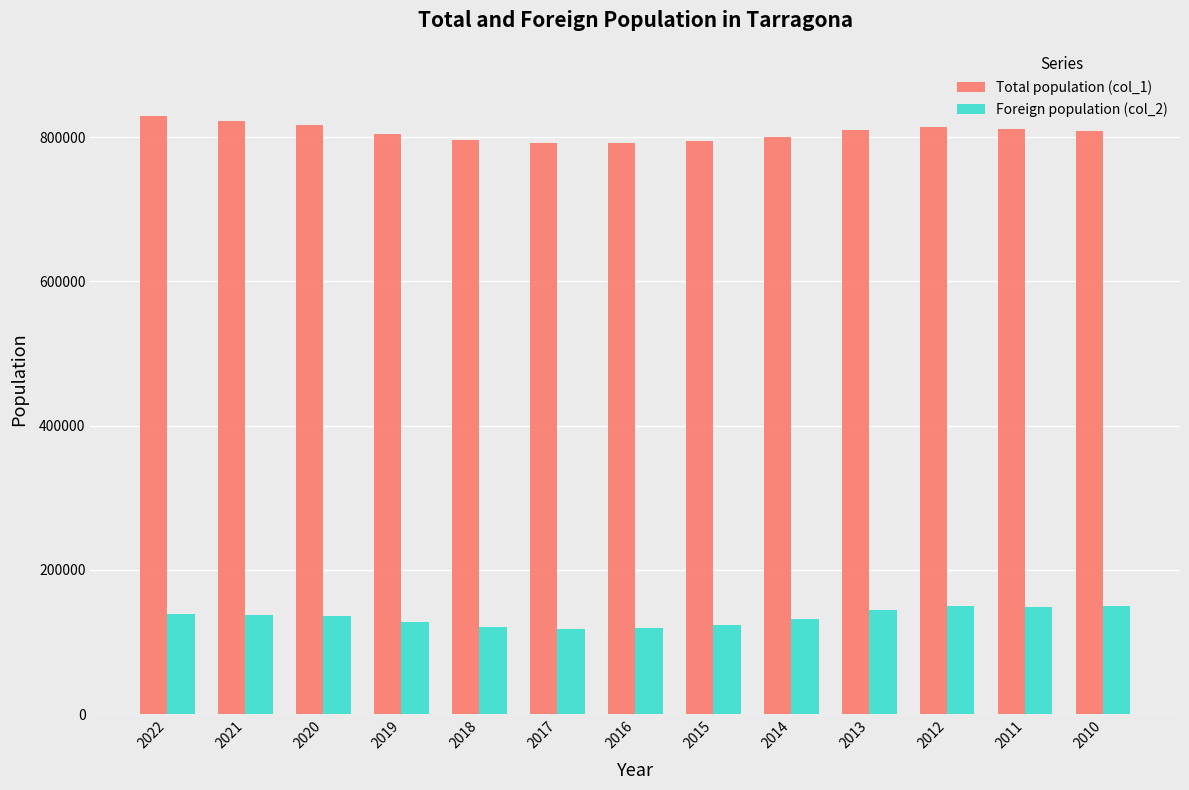

Where does the Foreign population (col_2) series first go above 136793?

2022